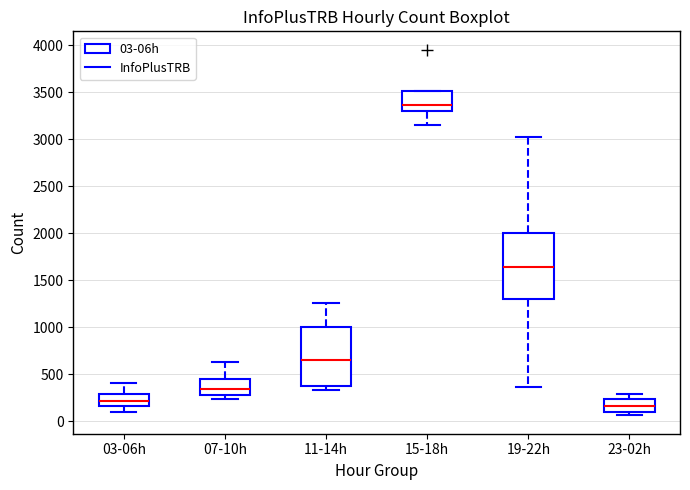

Reading left to right, read every box against the y-axis: the position of its median line, the range the box covers, and the ends of its whiskers. The values are not printed on the chart, so give them approximately, as read against the axis.

03-06h: median 200, box 150 to 300, whiskers 100 to 400
07-10h: median 350, box 300 to 450, whiskers 250 to 650
11-14h: median 650, box 350 to 1000, whiskers 350 (just below the box's lower edge) to 1250
15-18h: median 3350, box 3300 to 3500, whiskers 3150 to 3500
19-22h: median 1650, box 1300 to 2000, whiskers 350 to 3050
23-02h: median 150, box 100 to 250, whiskers 50 to 300